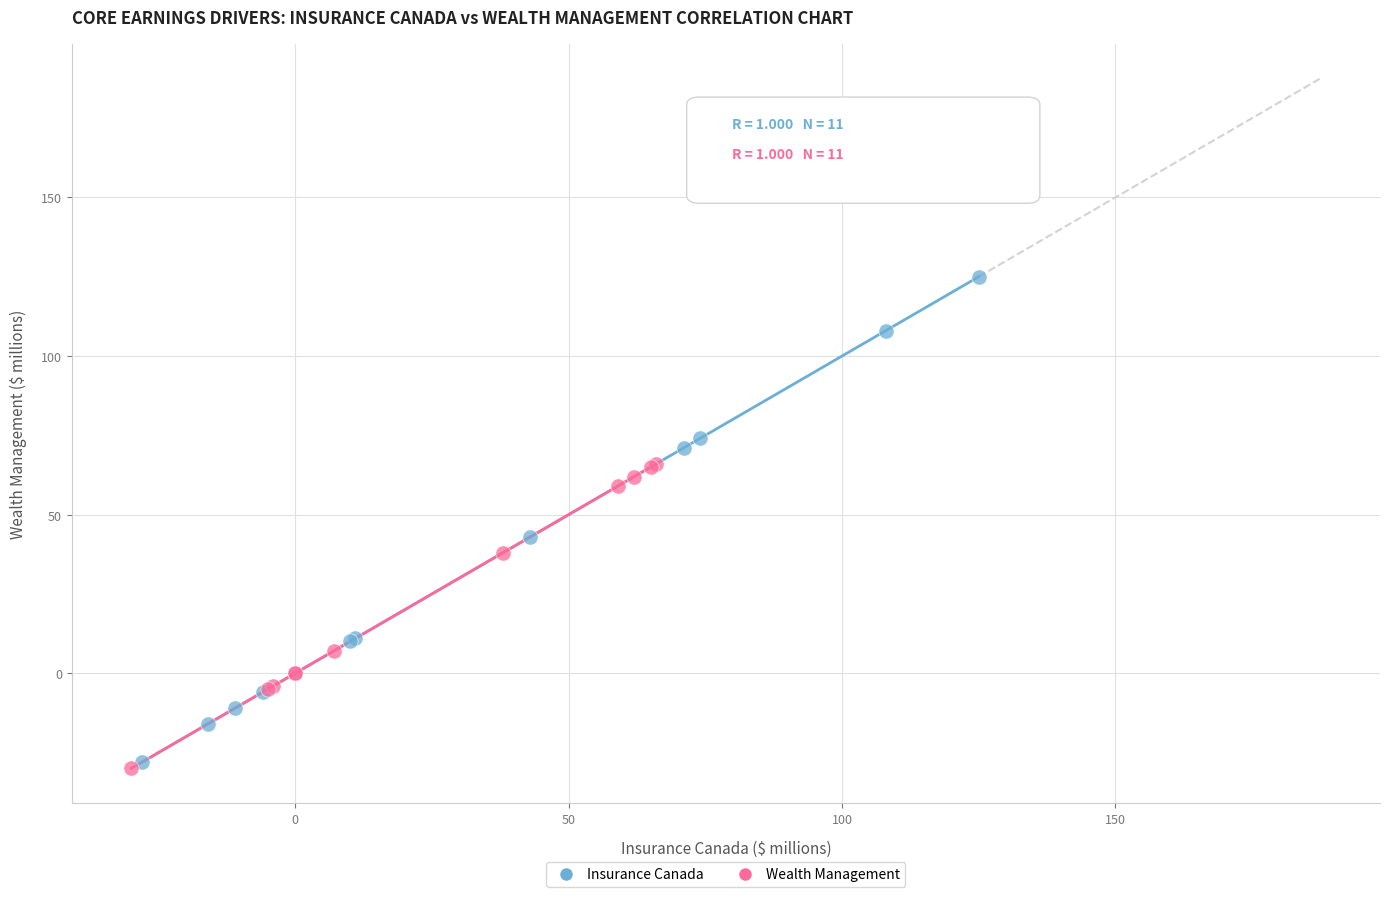

Which series reaches the minimum Y coordinate?

Wealth Management